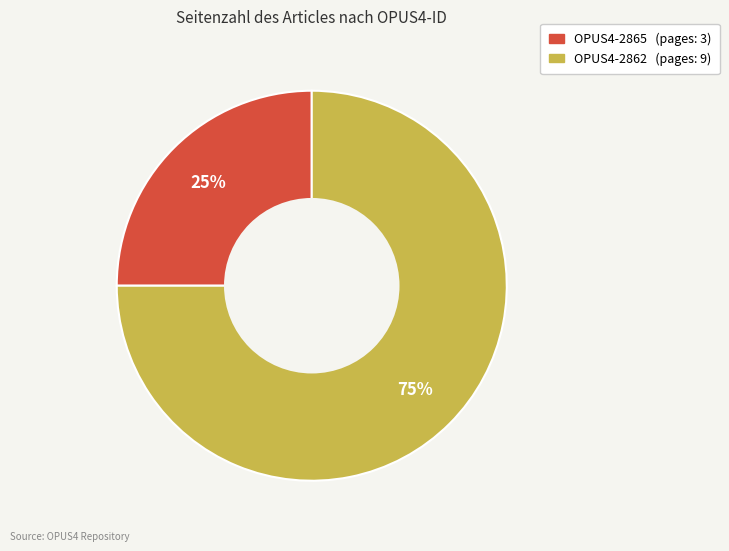

What is the majority slice?

OPUS4-2862